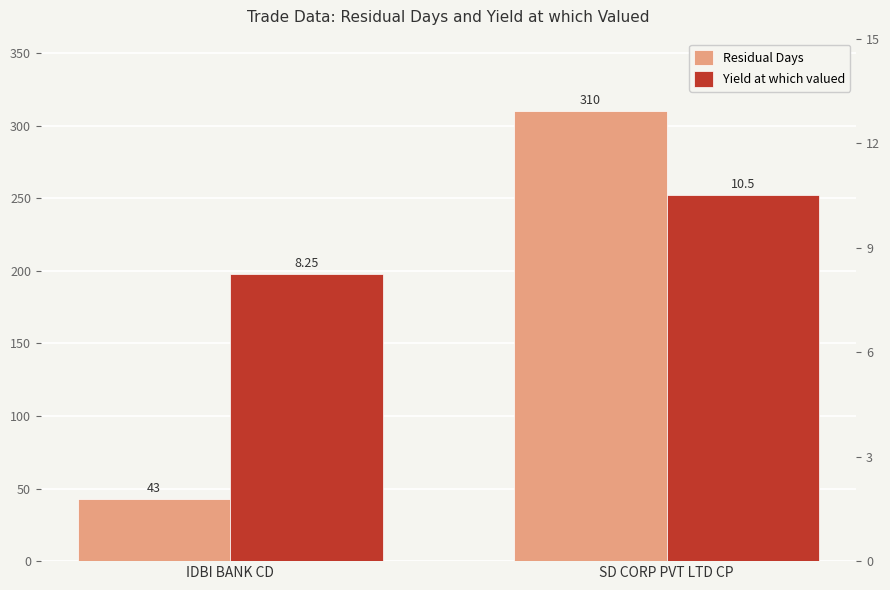

What is the difference between the highest and lowest values at SD CORP PVT LTD CP?

299.5